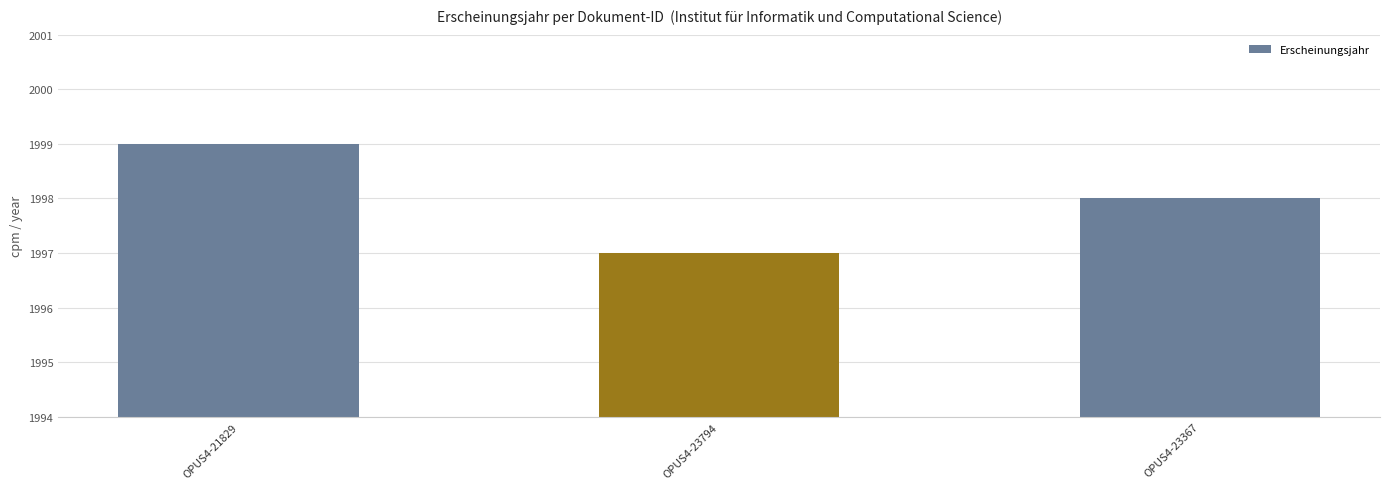

Count the number of data series in this chart.

1